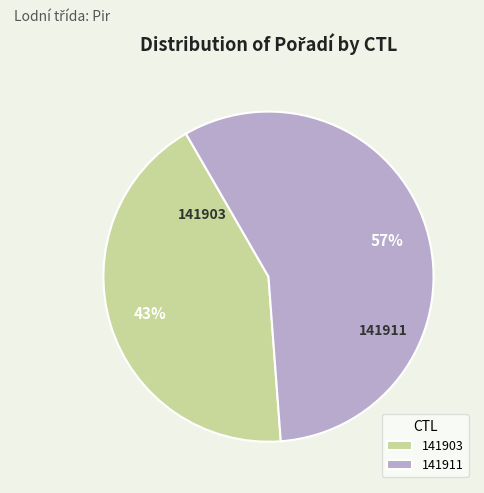

Which category has the smallest portion of the pie?

141903